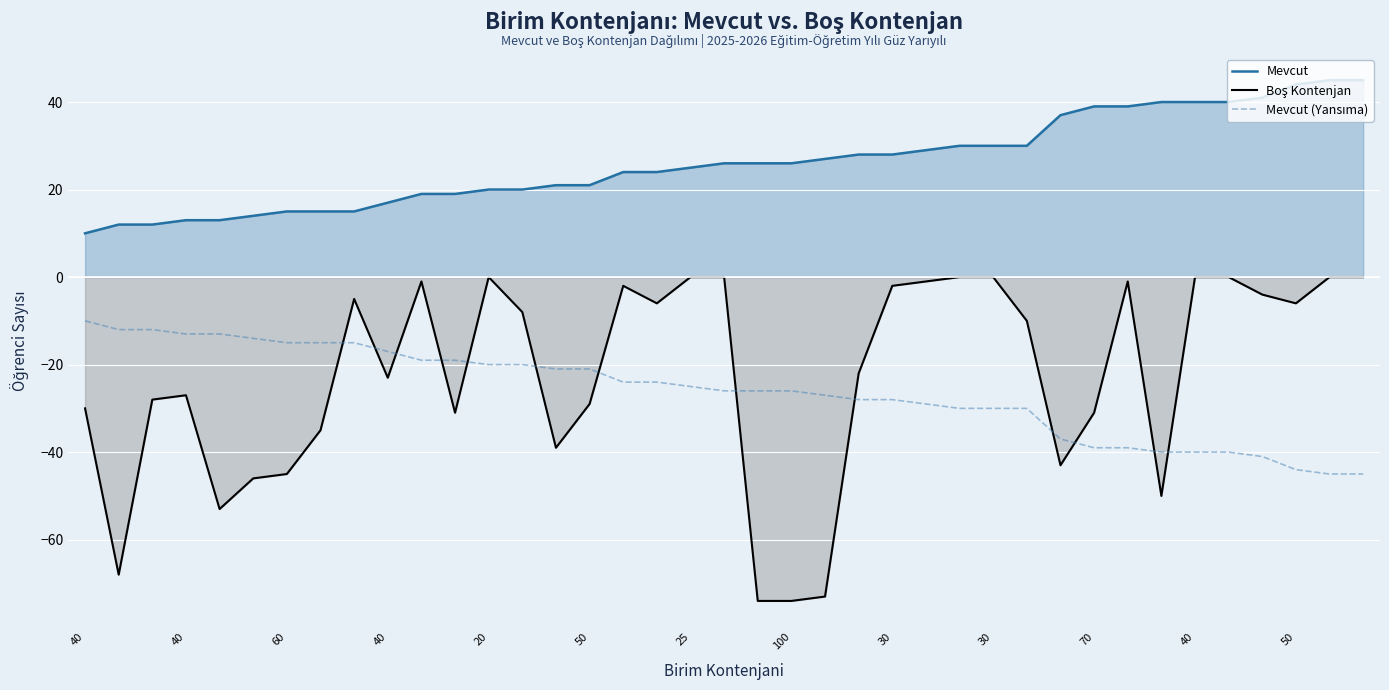

Does the chart display data point markers on the line(s)?

No